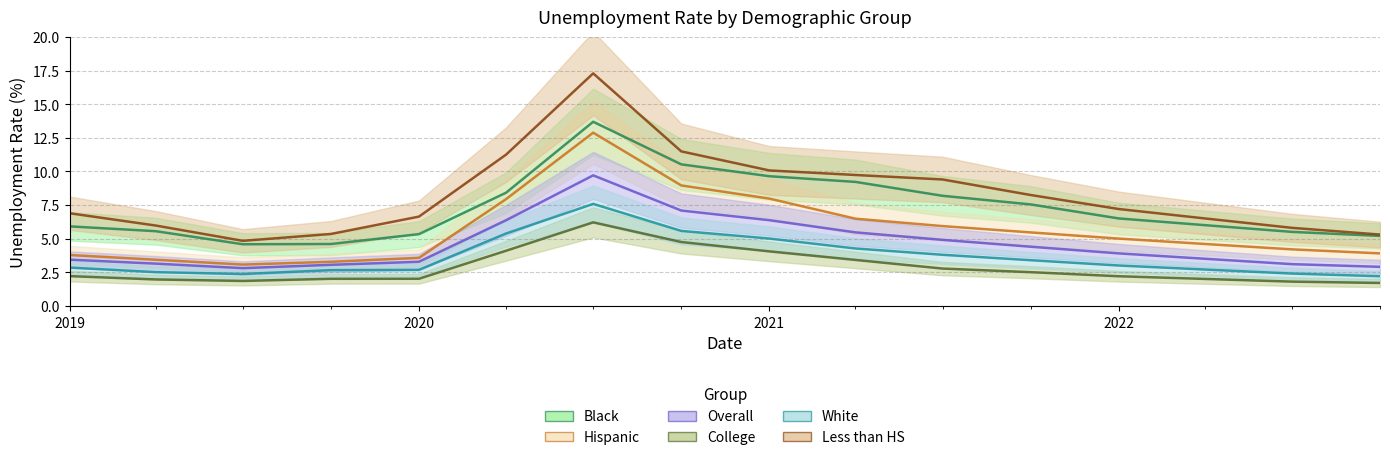

How many data points in White are less than 3?

8